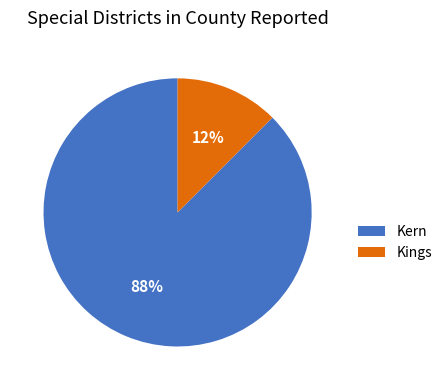

Between Kings and Kern, which is larger?

Kern